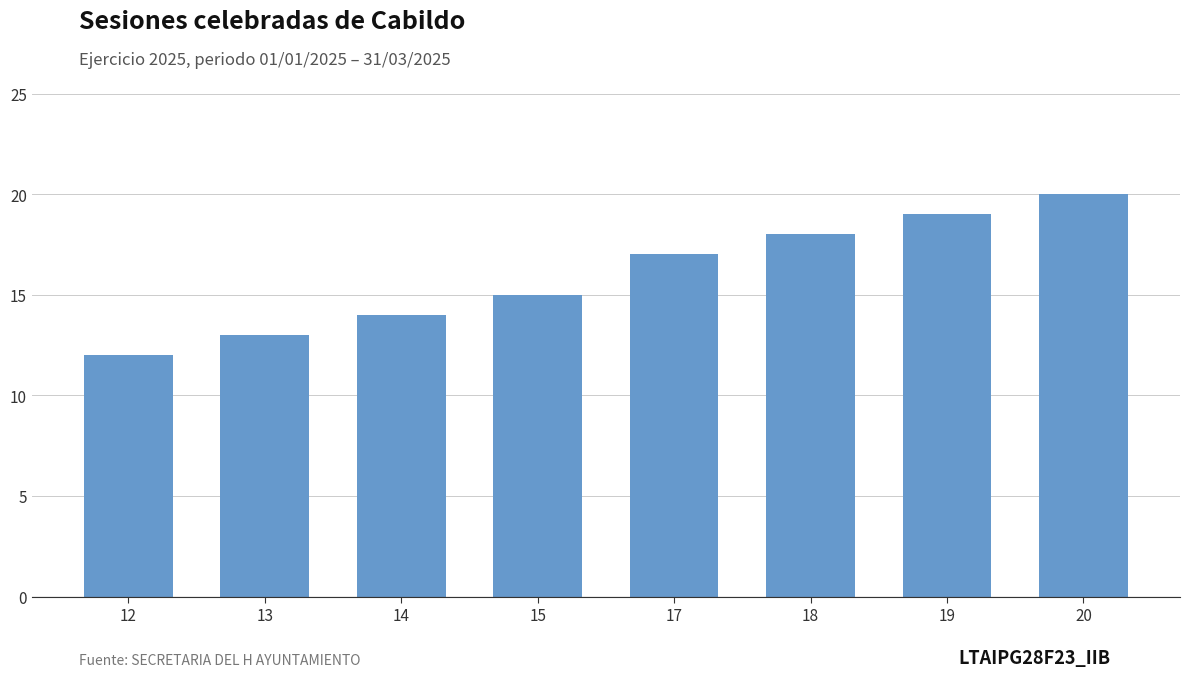

List the labels in order of value, smallest first.

12, 13, 14, 15, 17, 18, 19, 20